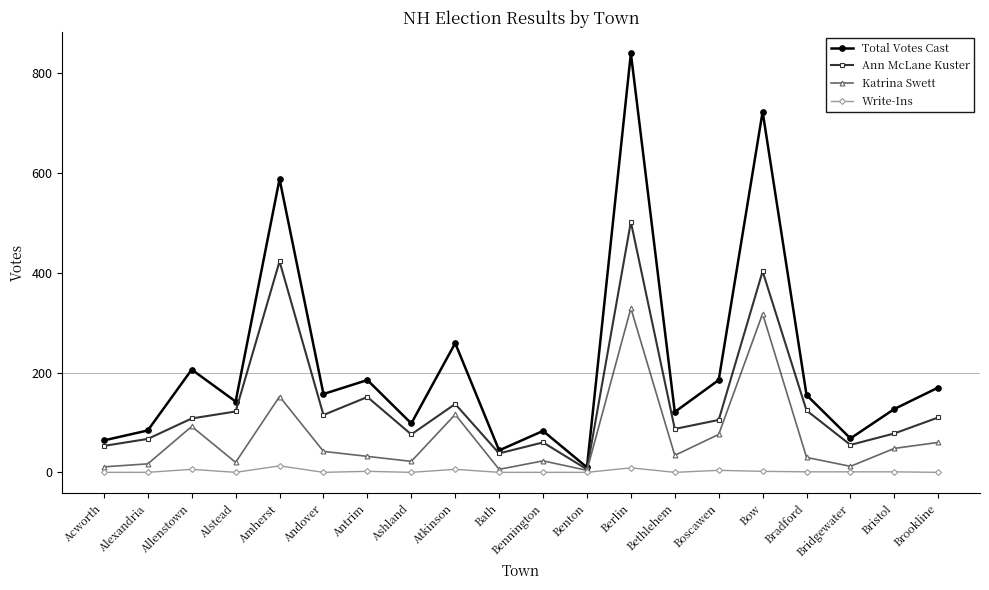

How many data points does each series have?

20